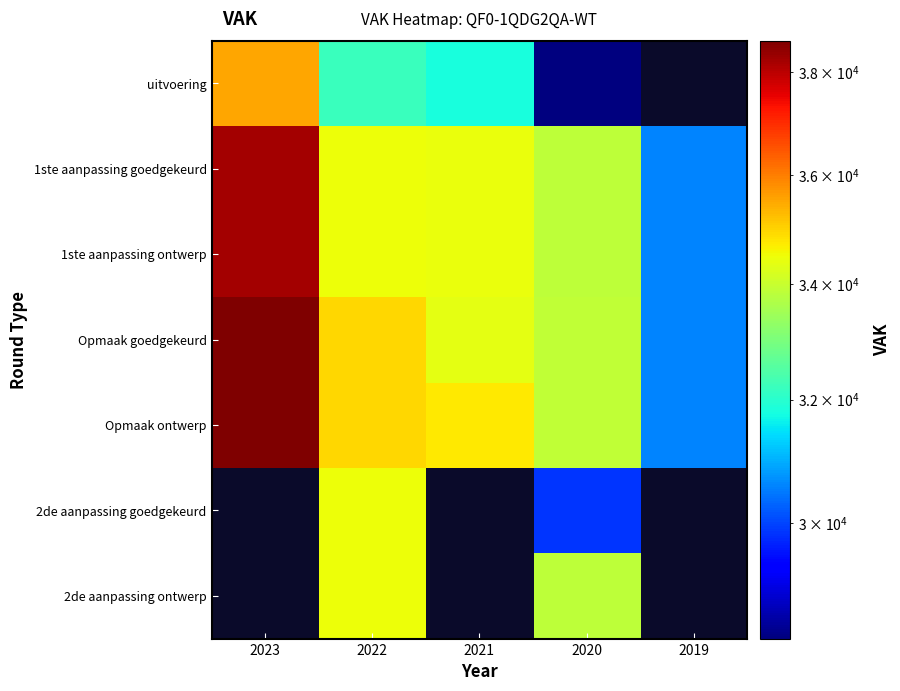

Which series changed the most between 2021 and 2019?

Opmaak ontwerp